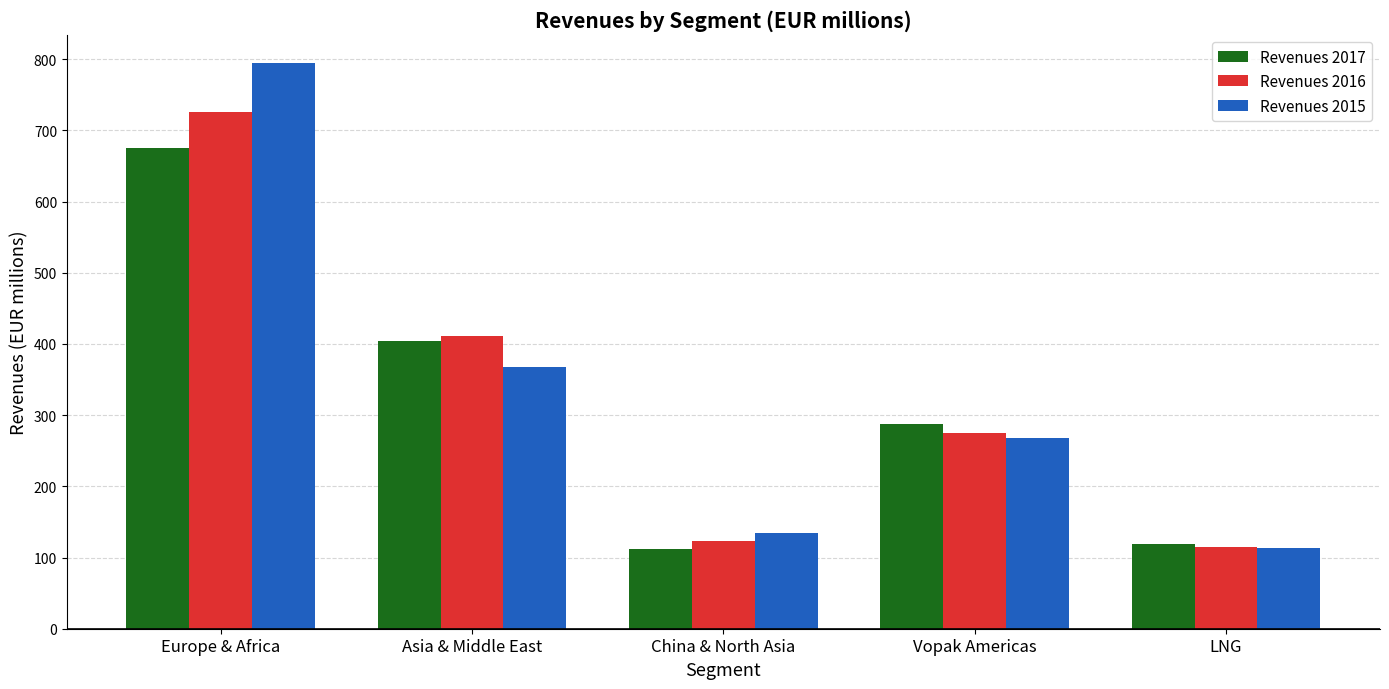

What is the approximate value of Revenues 2015 at Europe & Africa?

794.5